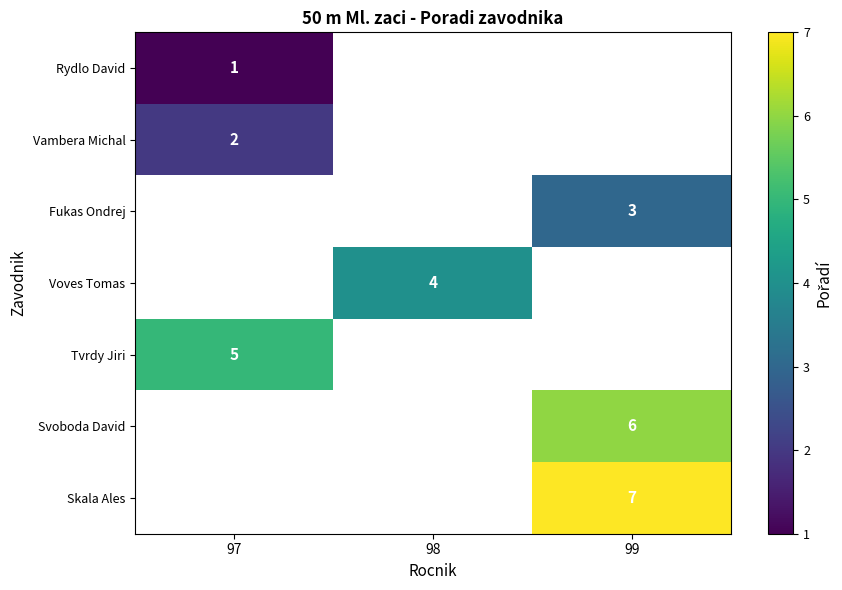

The value of Vambera Michal at 97 is 3. True or false?

False